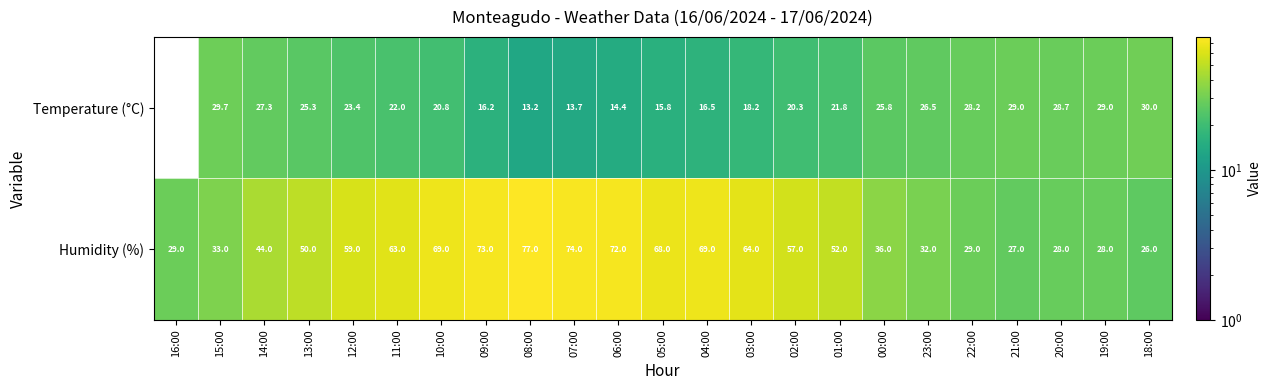

Which series changed the most between 11:00 and 10:00?

Humidity (%)